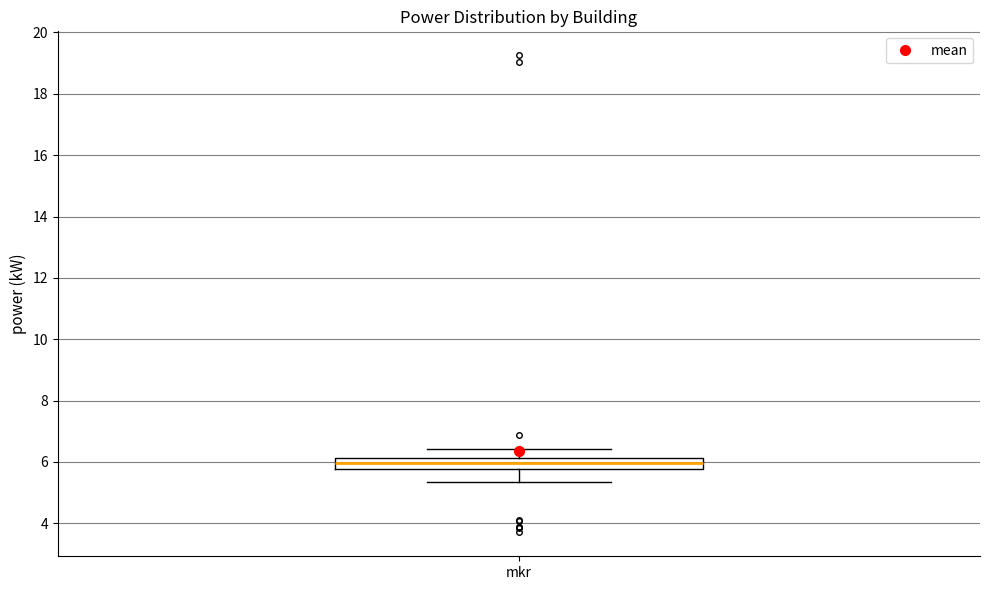

Read this box plot against the y-axis: the position of the median line, the range covered by the box, and the ends of both whiskers. The values are not printed on the chart, so give them approximately, as read against the axis.

median 6.0, box 5.8 to 6.2, whiskers 5.4 to 6.4